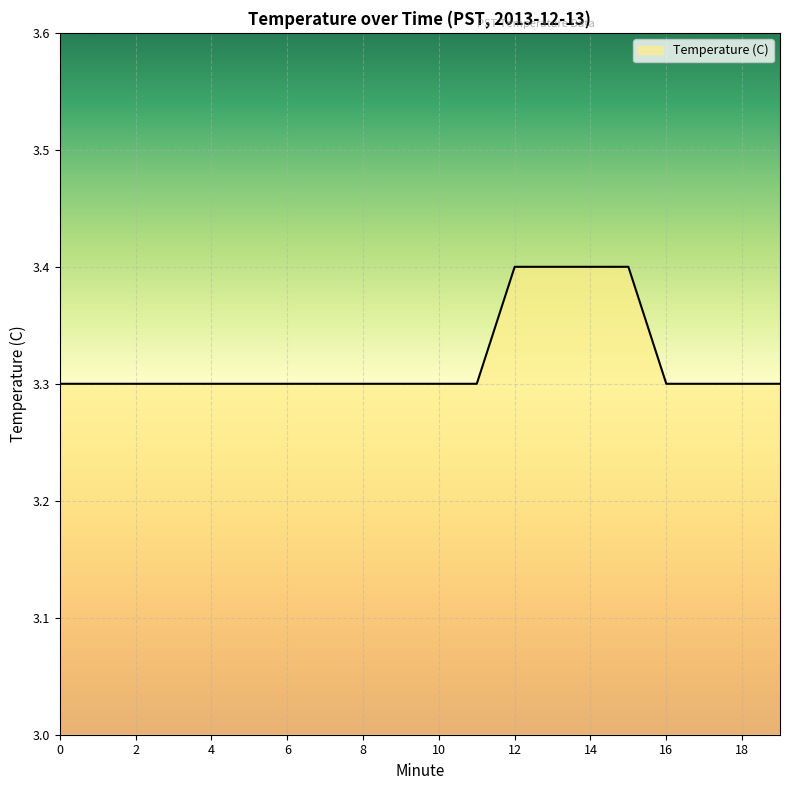

What is the smallest value displayed?

3.3